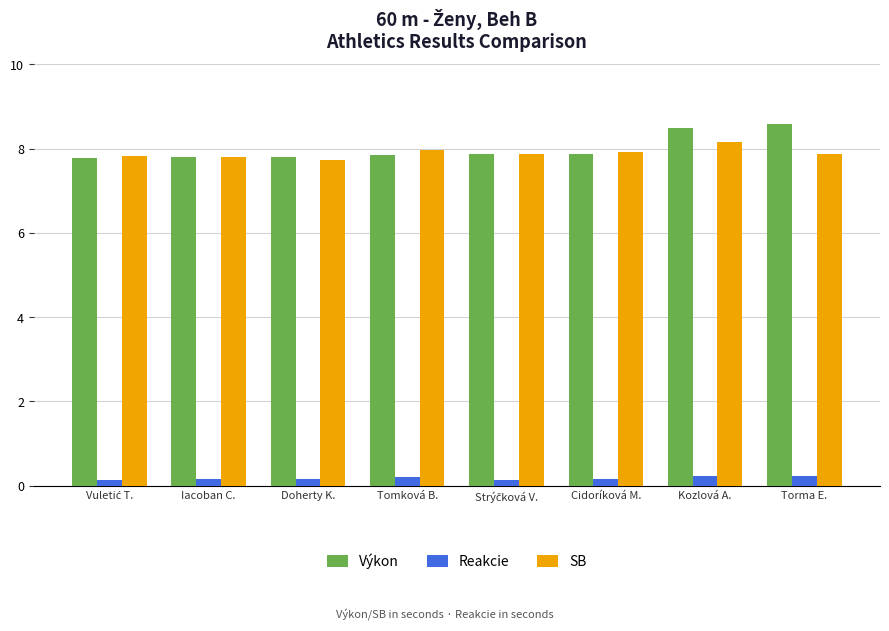

Which series has the widest spread of values?

Výkon